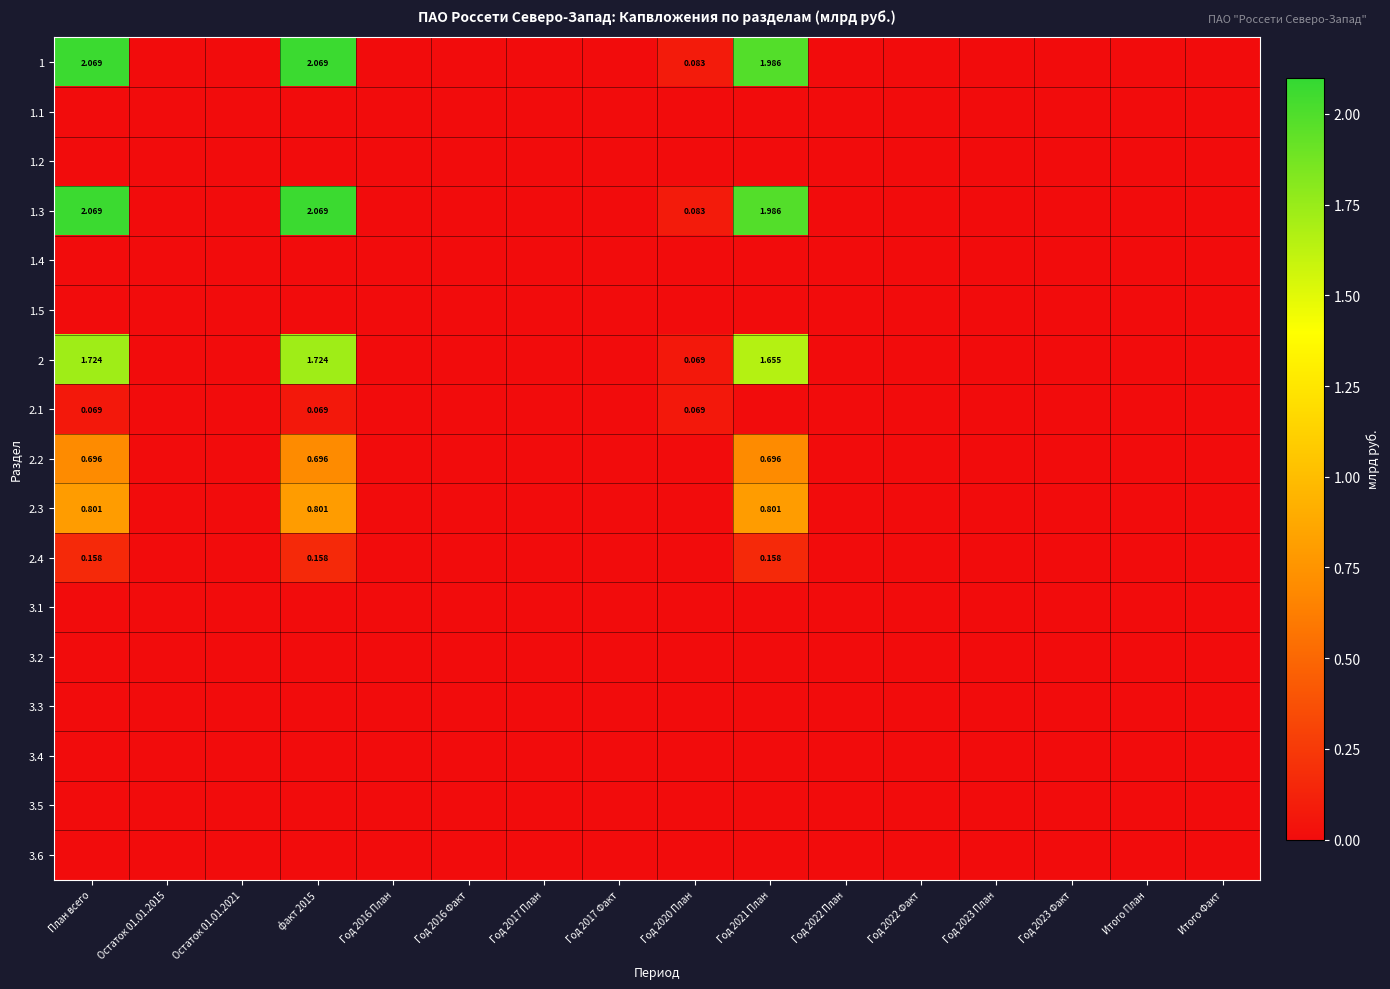

Which label corresponds to the largest value in the chart?

План всего